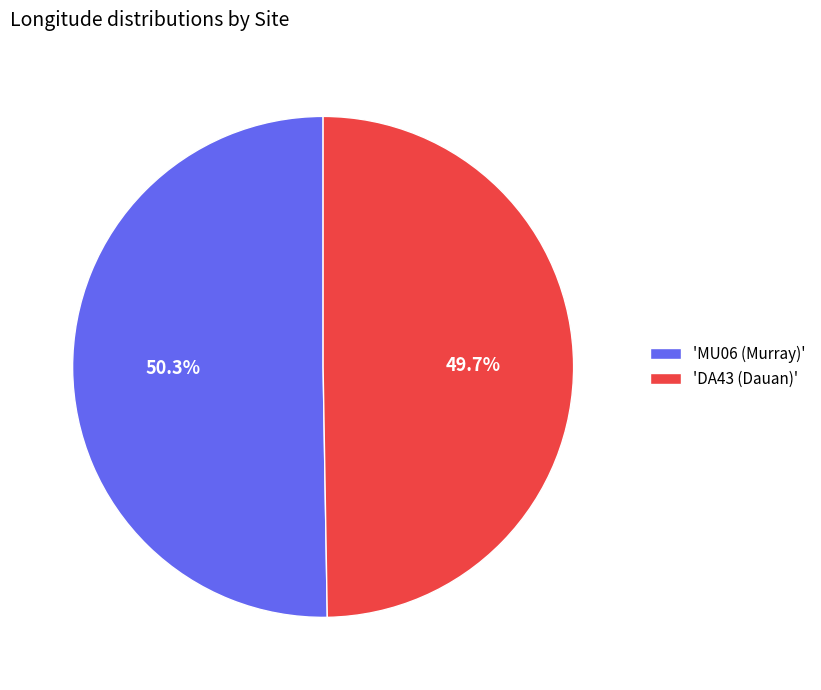

What percentage do 'MU06 (Murray)' and 'DA43 (Dauan)' together represent?

100.0%